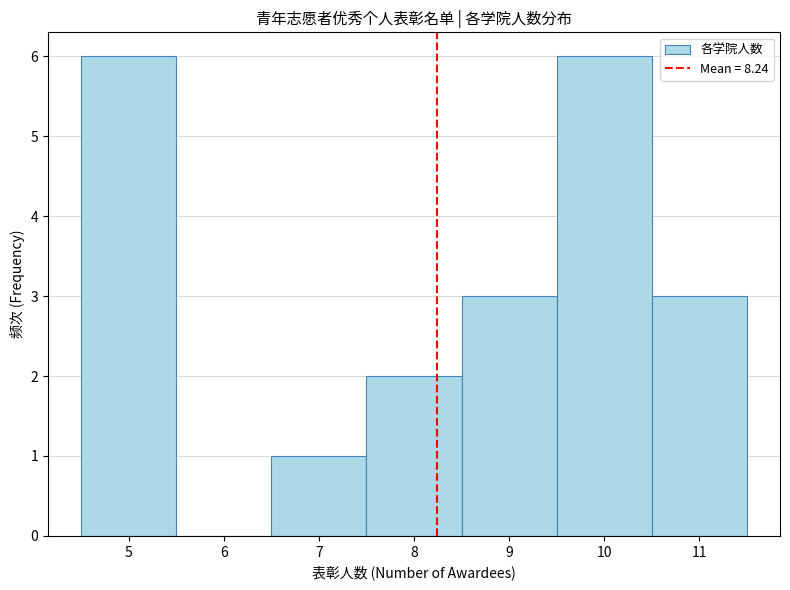

Reading left to right, transcribe this chart: for each bar, give the range it covers on the x-axis and its height. The values are not printed on the chart, so give them approximately, as read against the axis.

4.5 to 5.5: 6
5.5 to 6.5: 0
6.5 to 7.5: 1
7.5 to 8.5: 2
8.5 to 9.5: 3
9.5 to 10.5: 6
10.5 to 11.5: 3